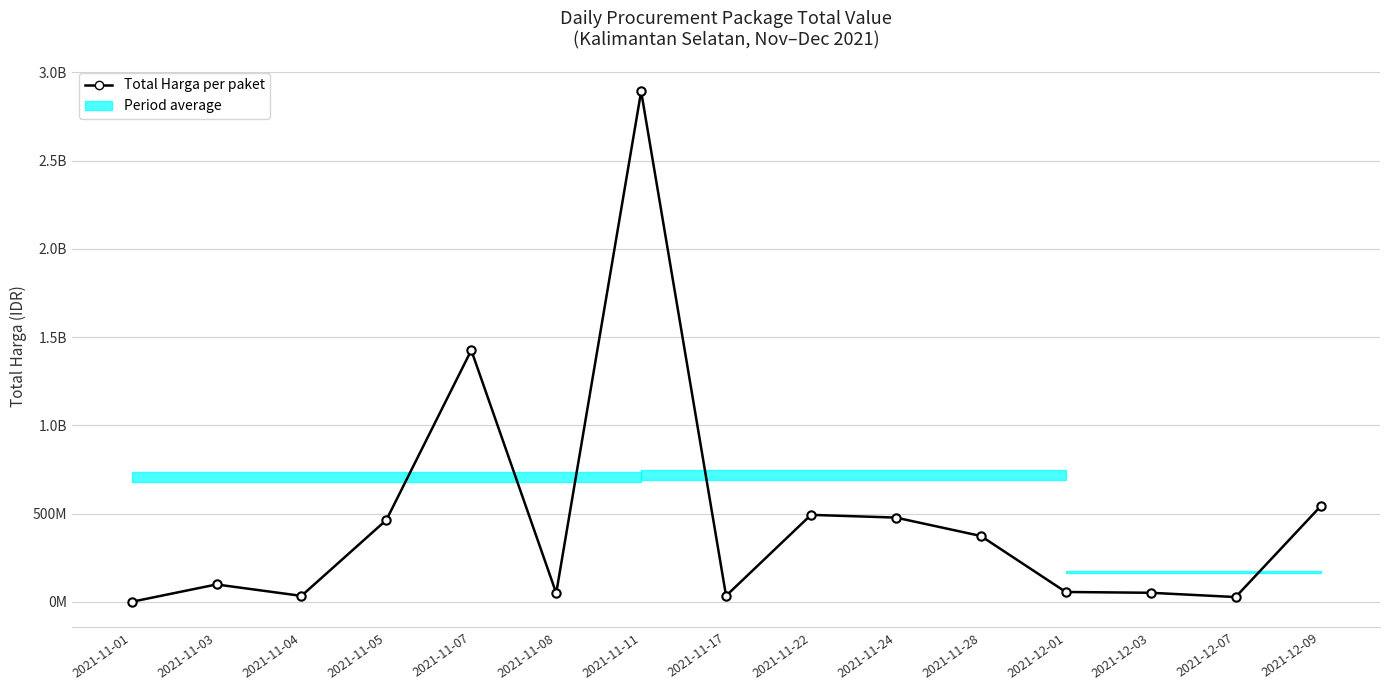

How many series are shown in this chart?

1